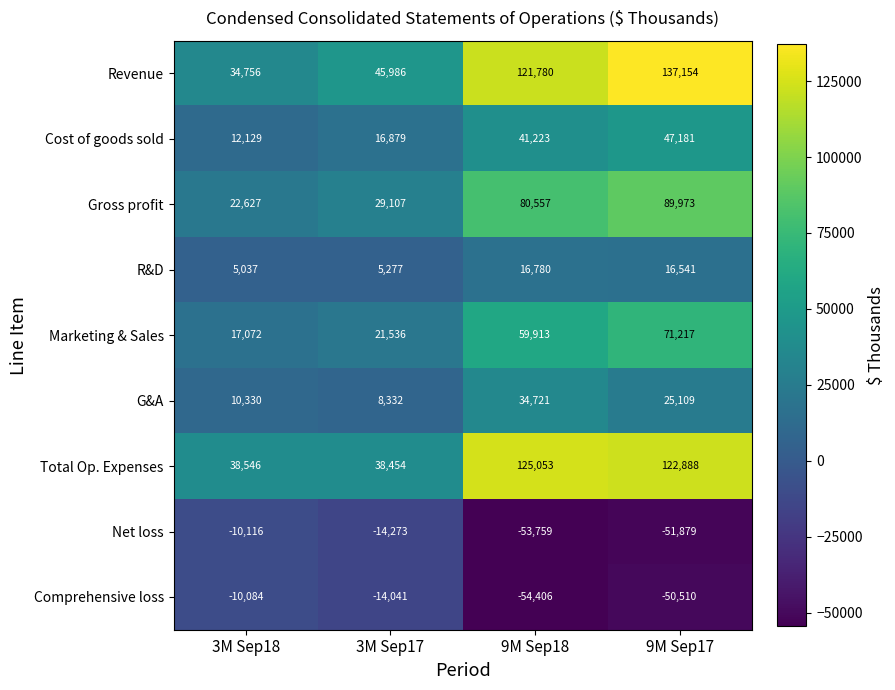

What is the difference between the maximum and second lowest values in the Net loss series?

41763